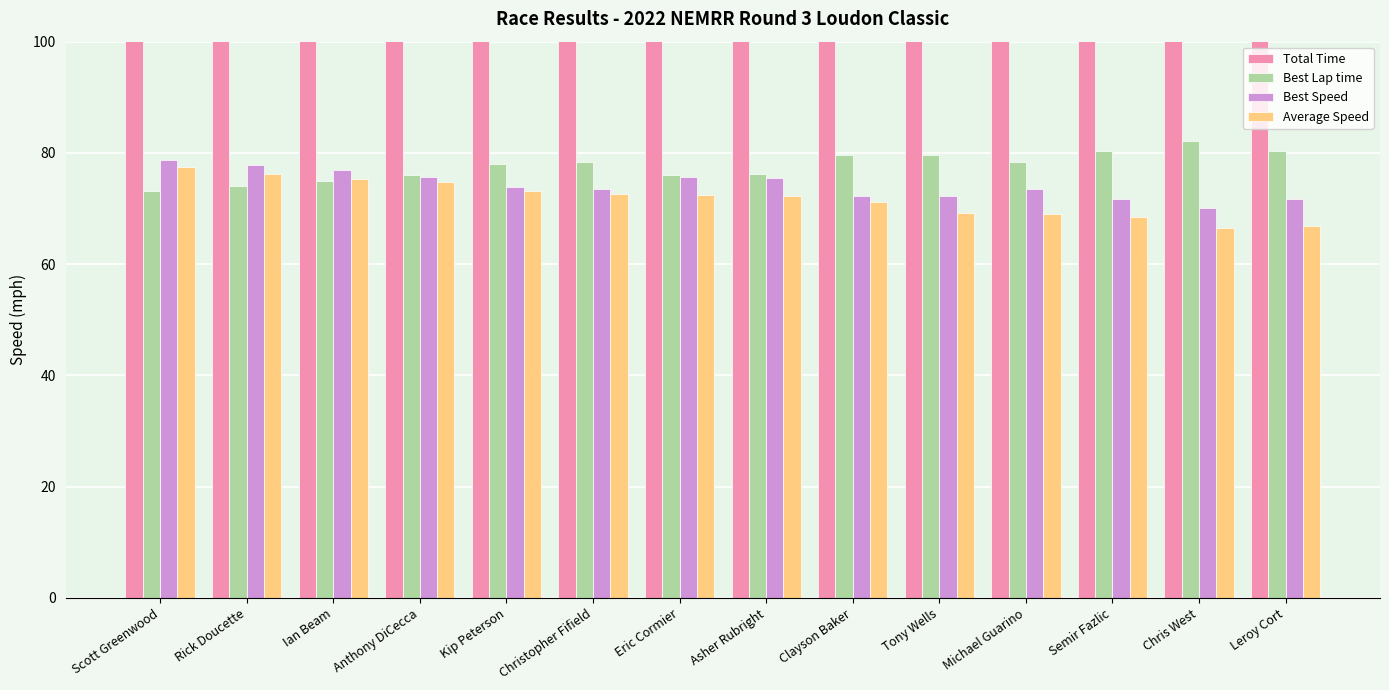

Where does the Best Lap time series first go above 78?

Christopher Fifield